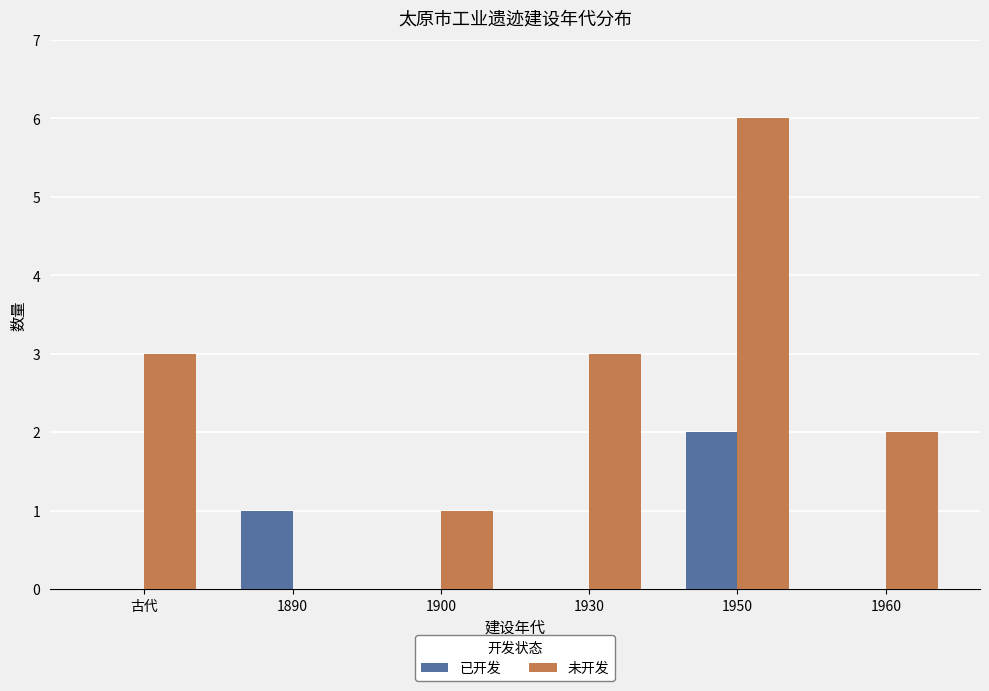

At which label does 未开发 reach its peak?

1950